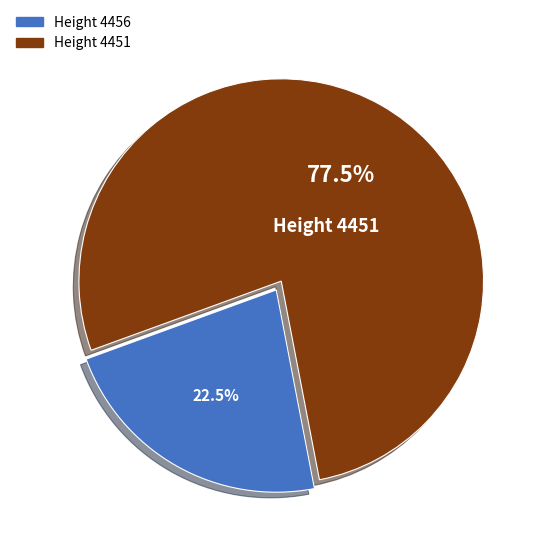

Is there a majority slice in this chart?

Yes